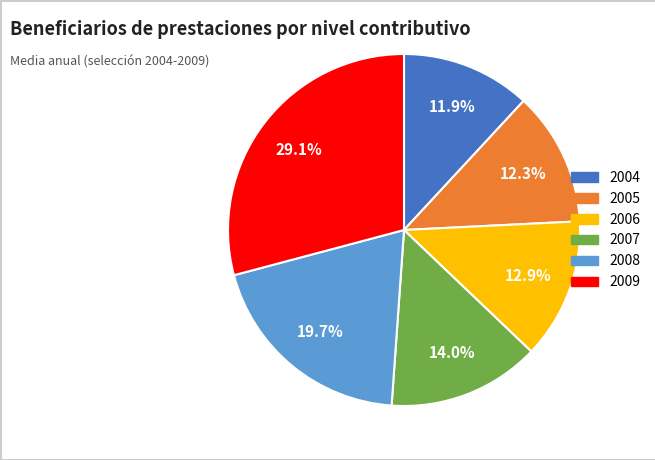

To the nearest percent, what is the difference between the 2004 and 2006 slice percentages?

1%